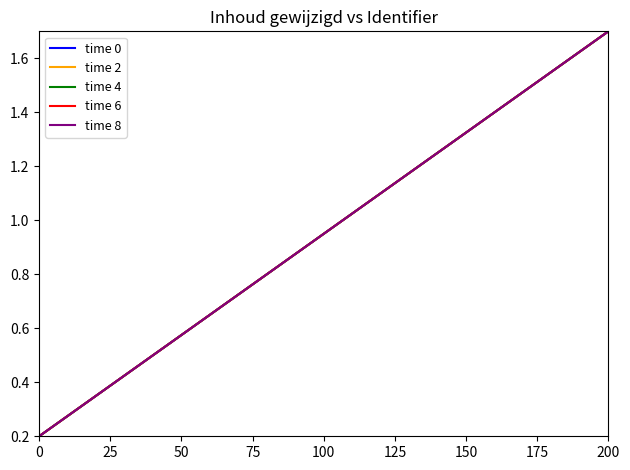

What is the sum of all time 8 values?

2.9